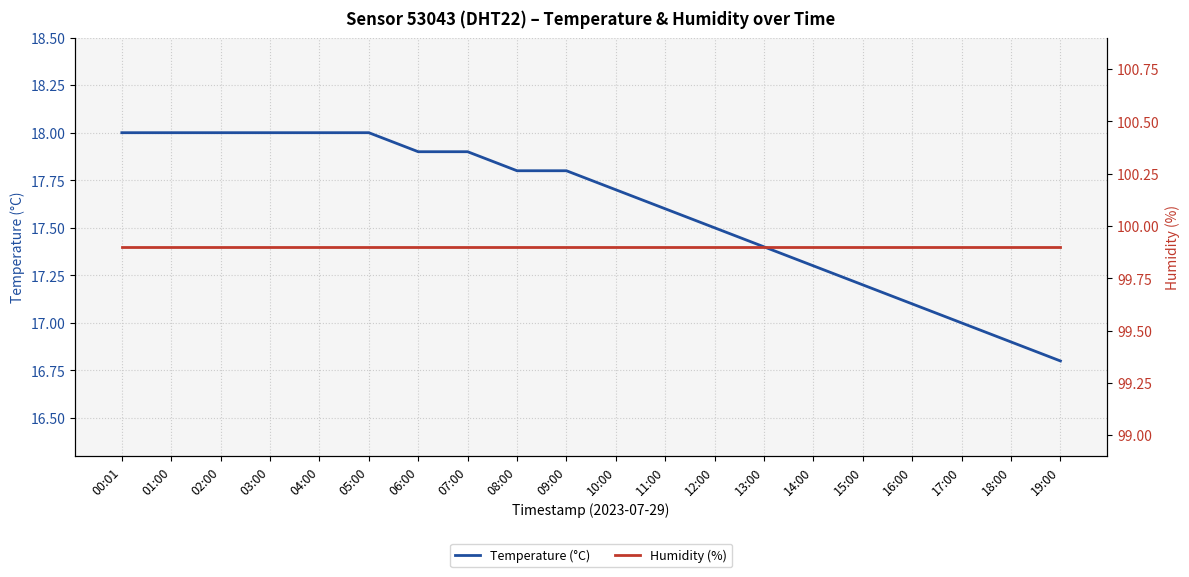

Which series has the largest total across all categories?

Humidity (%)